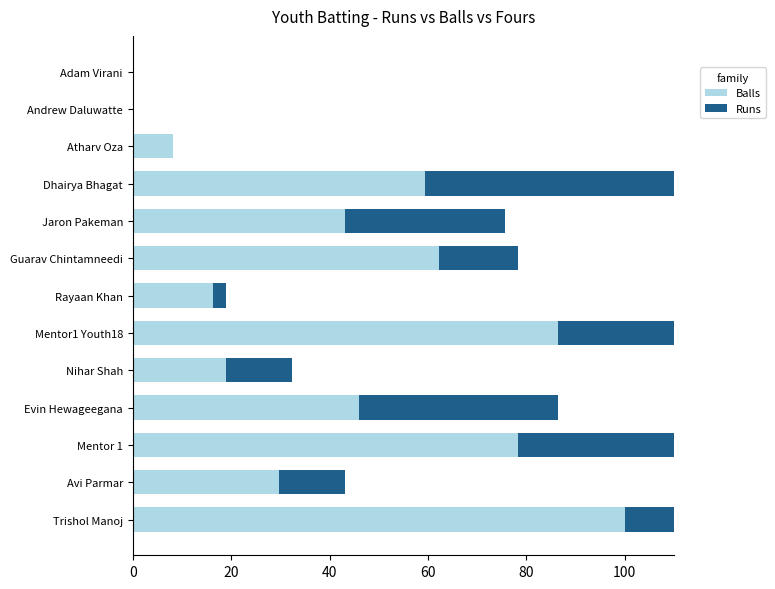

What is the maximum value shown in the chart?

100.0